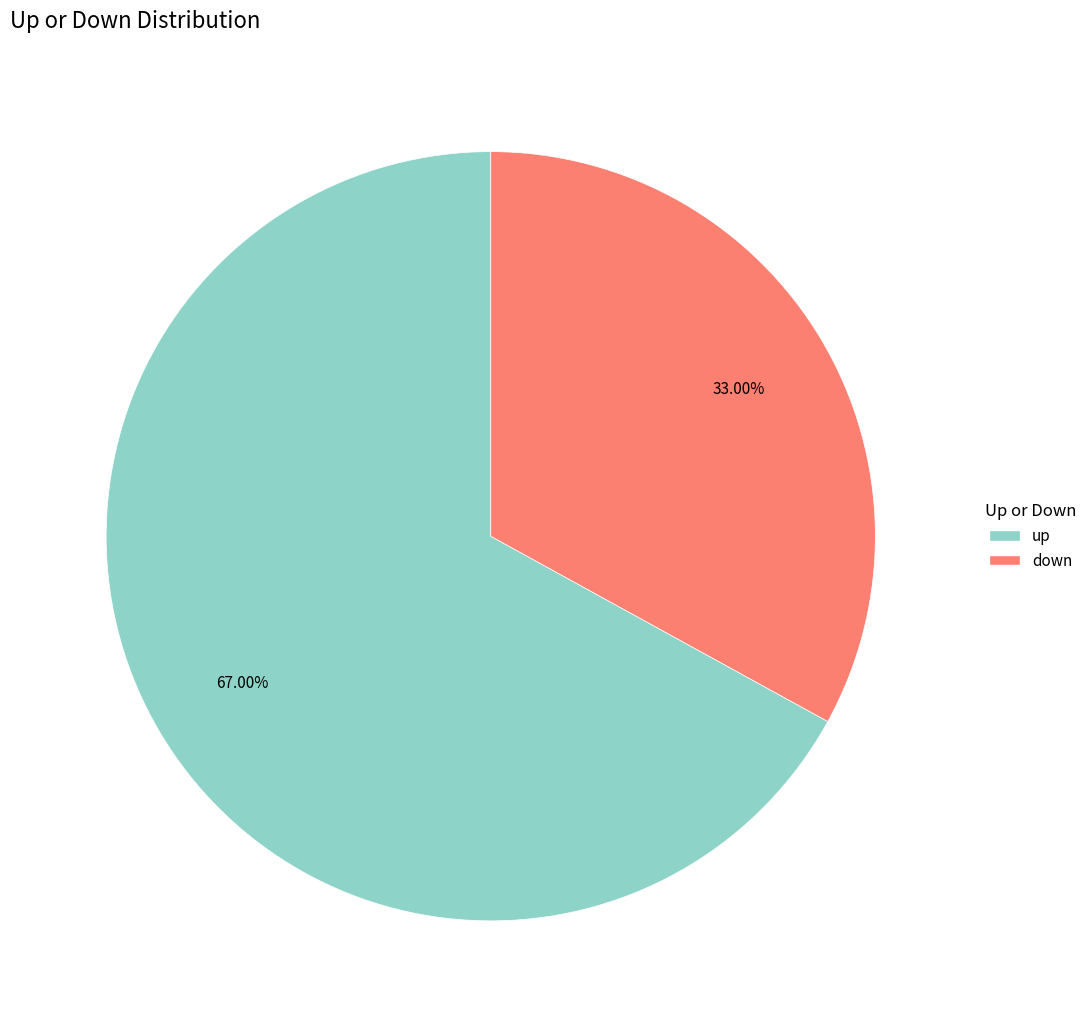

What is the majority slice?

up